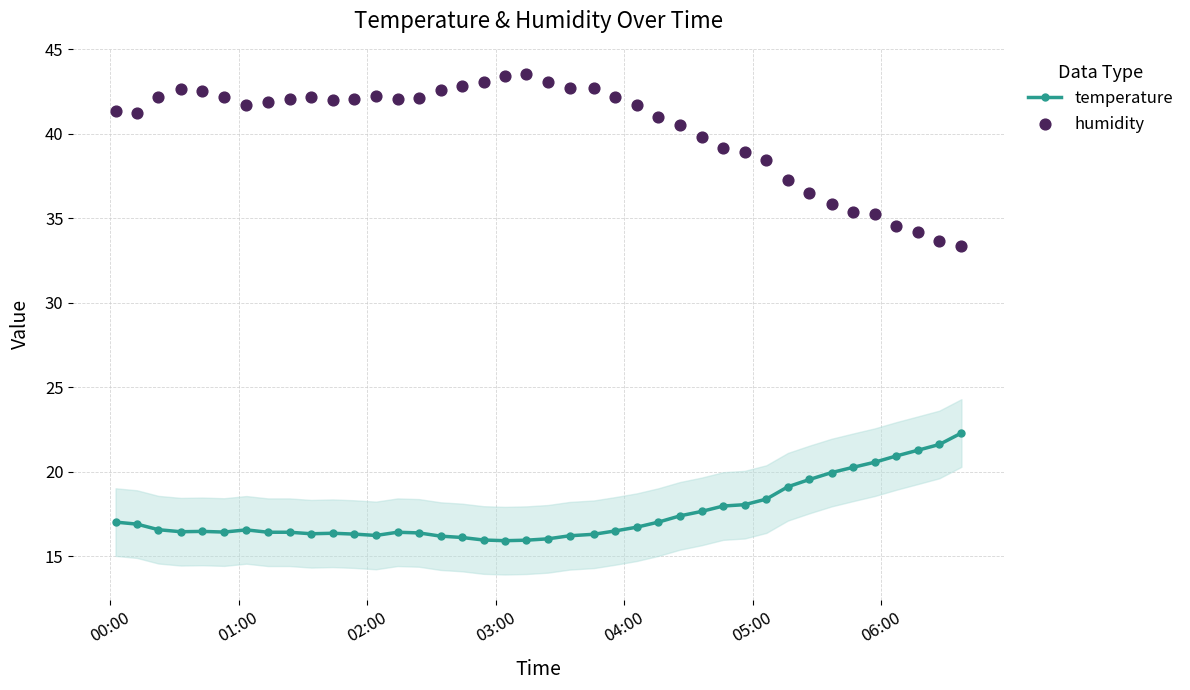

Which series has the largest total across all categories?

humidity